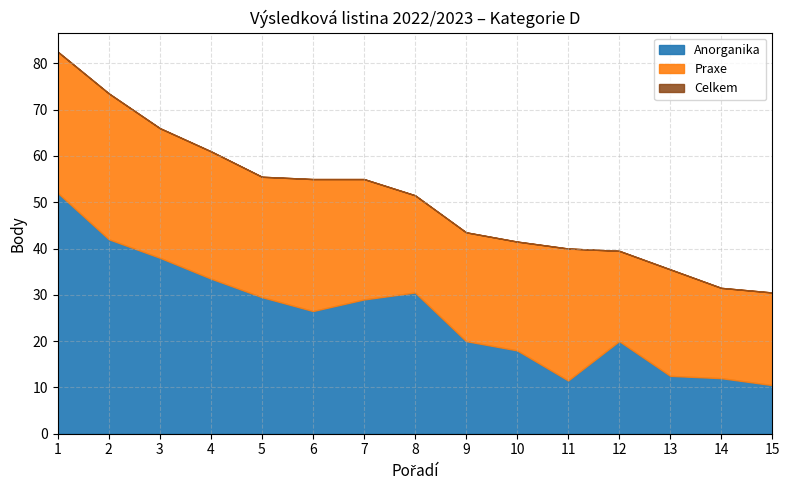

What is the value of the Praxe point at the 10th from the left?

23.5